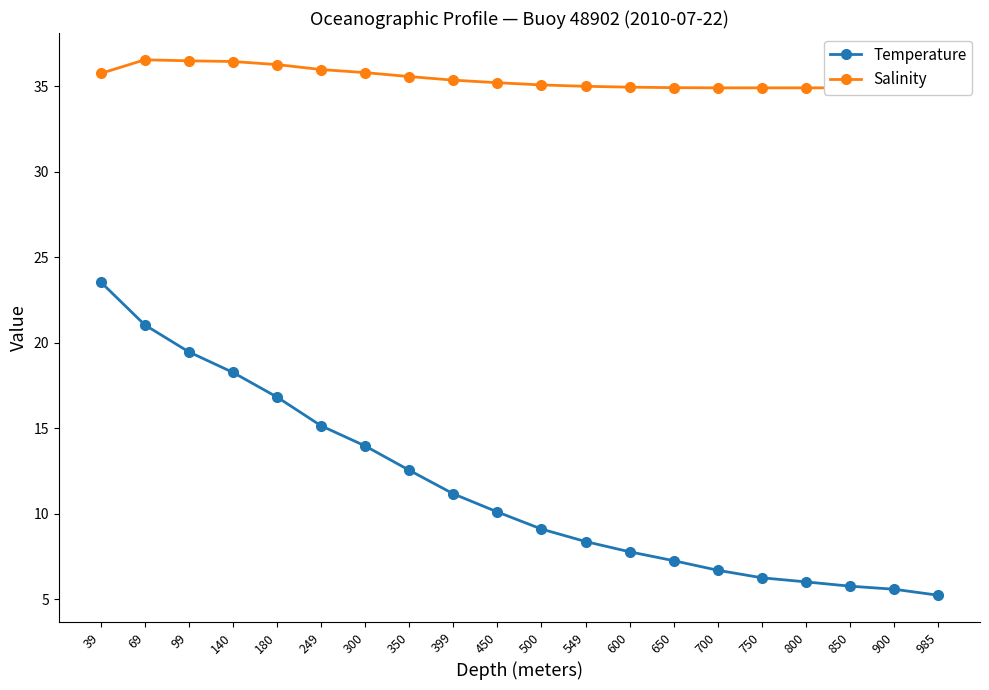

At how many categories does at least one series exceed 35?

11